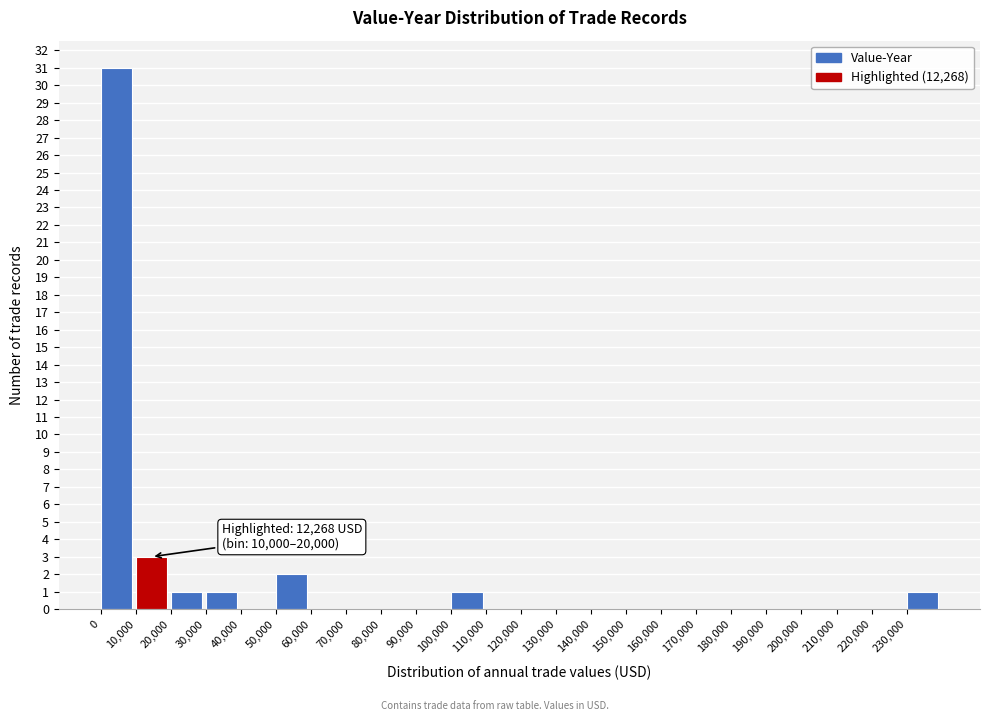

Which range on the x-axis has the tallest bar?

0 to 10000